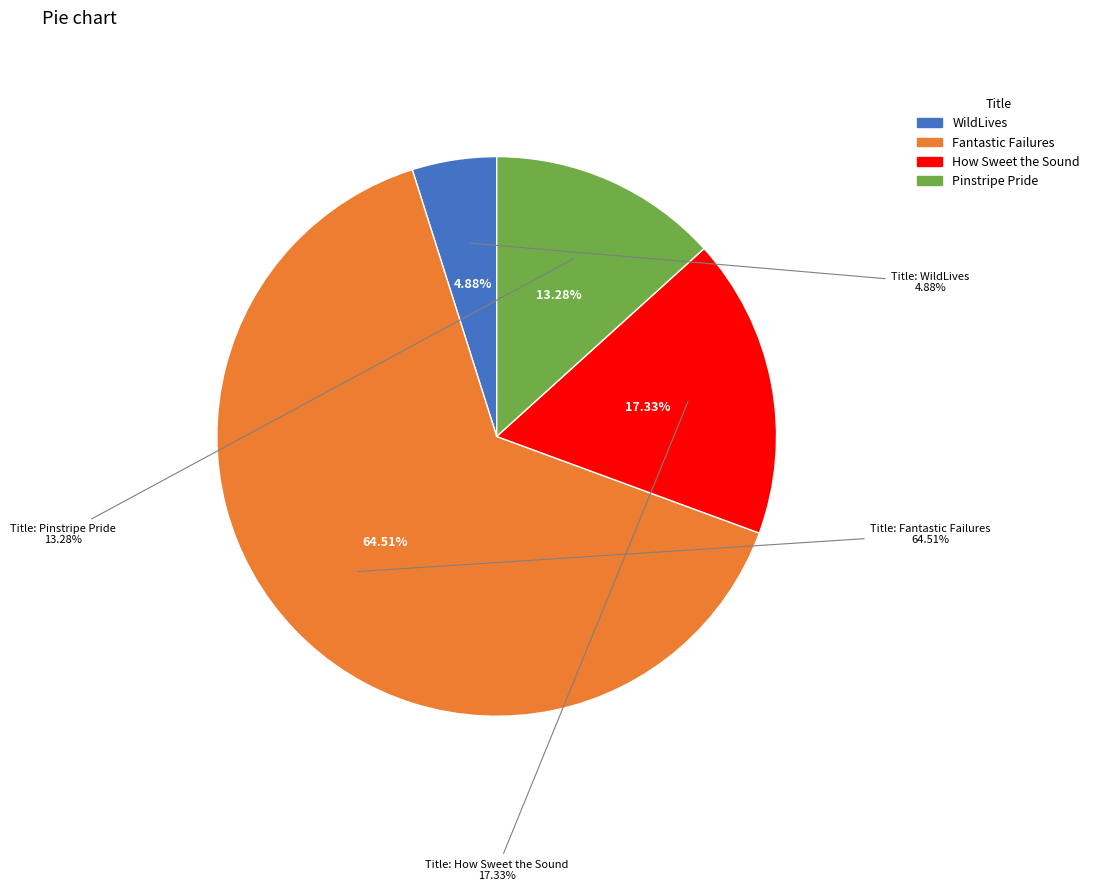

Does any single category account for the majority?

Yes